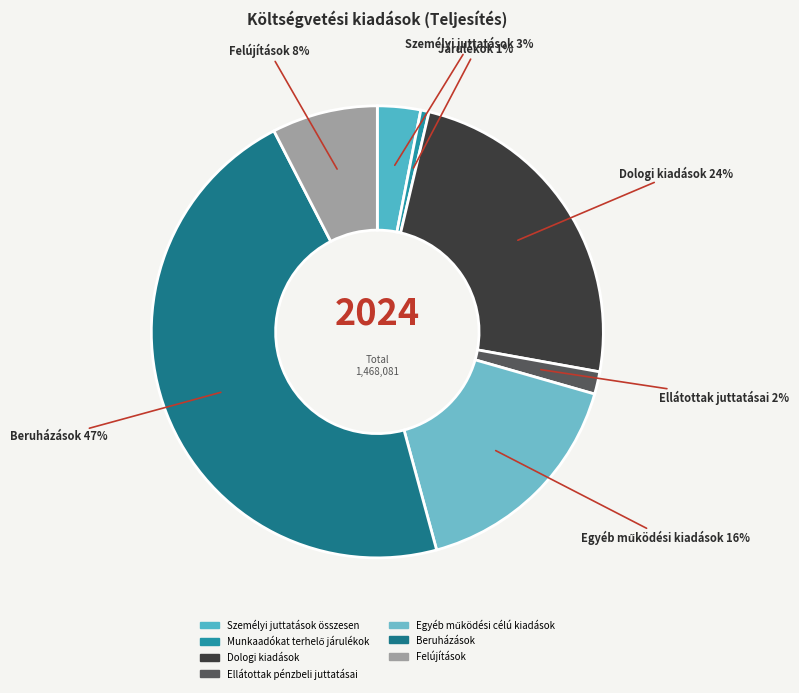

To the nearest percent, what is the difference between the Munkaadókat terhelő járulékok and Dologi kiadások slice percentages?

24%